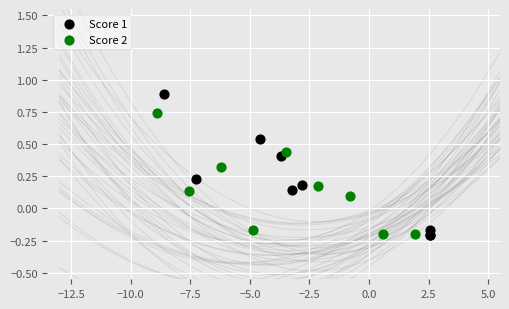

Which series has the largest Y range (max minus min)?

Score 1